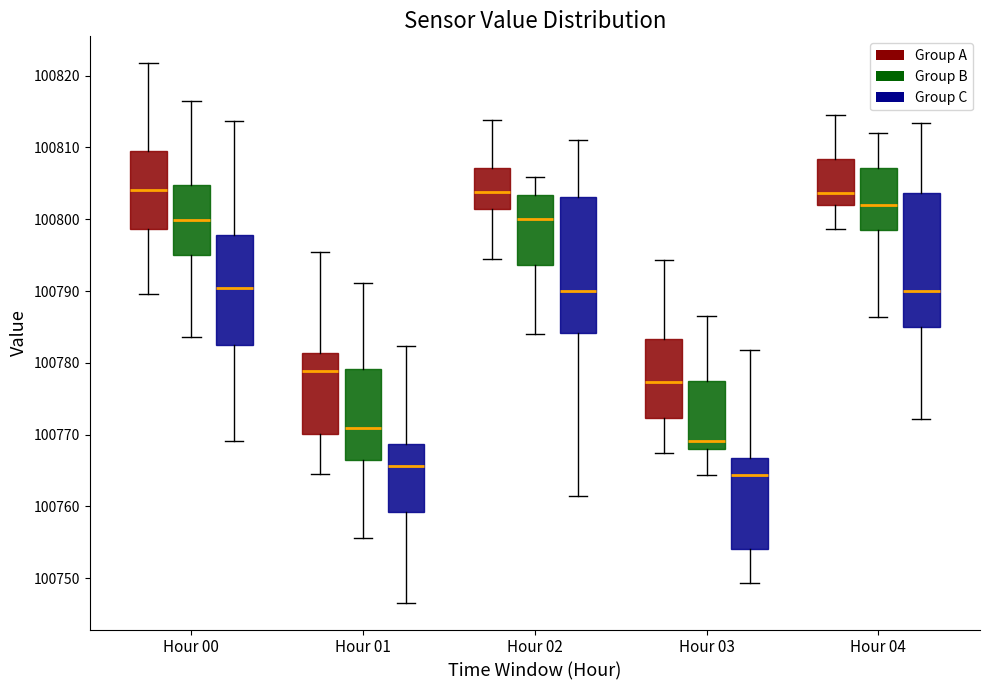

Where is the upper edge of the box for Hour 03 (Group A) on the y-axis? The values are not printed on the chart, so give them approximately, as read against the axis.

100783